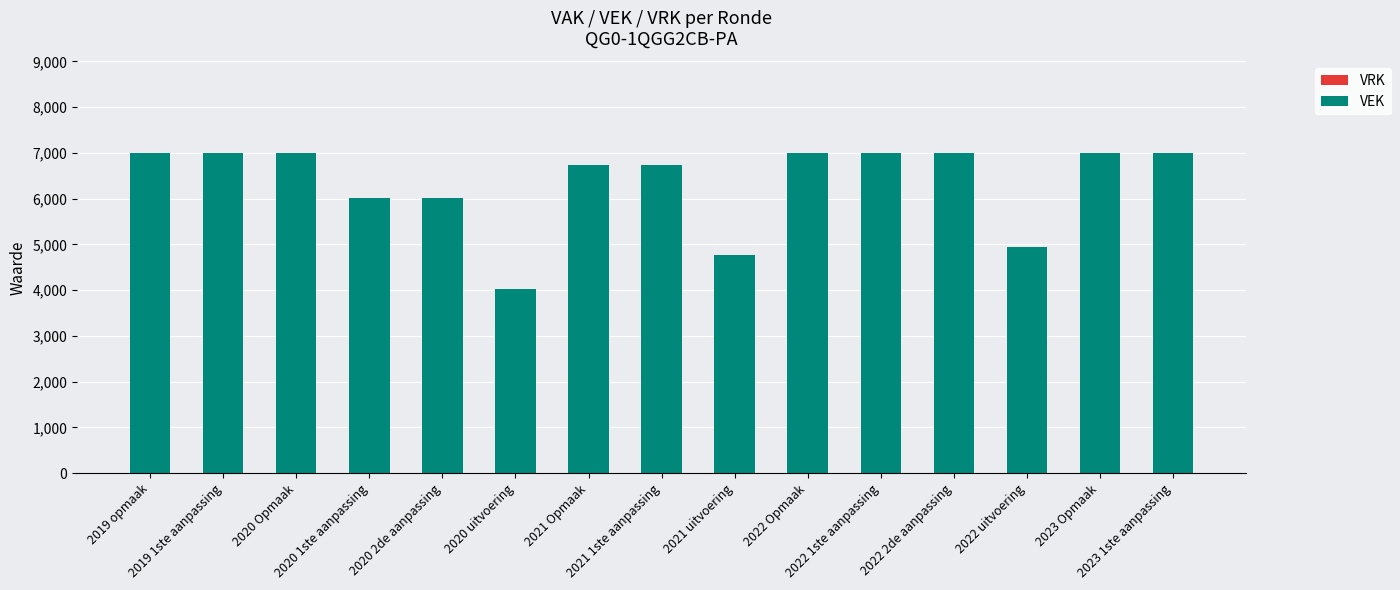

What is the value of the 2nd bar from the left?

7000